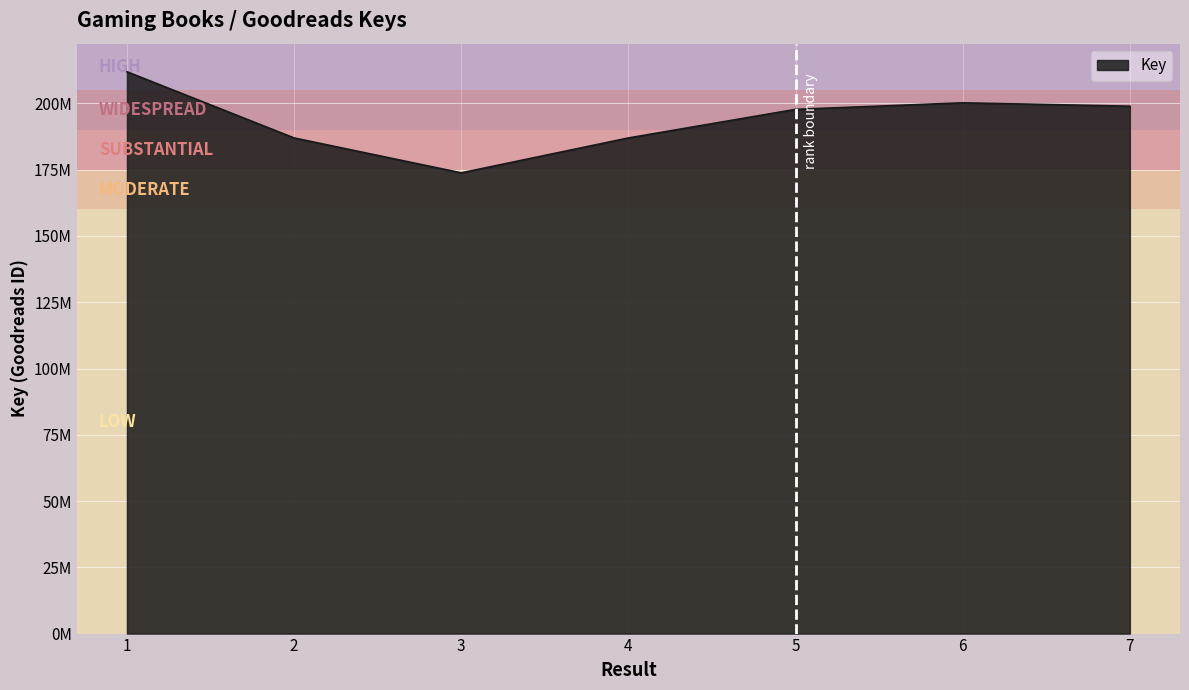

The chart shows a value of 173806658 at 3. True or false?

True